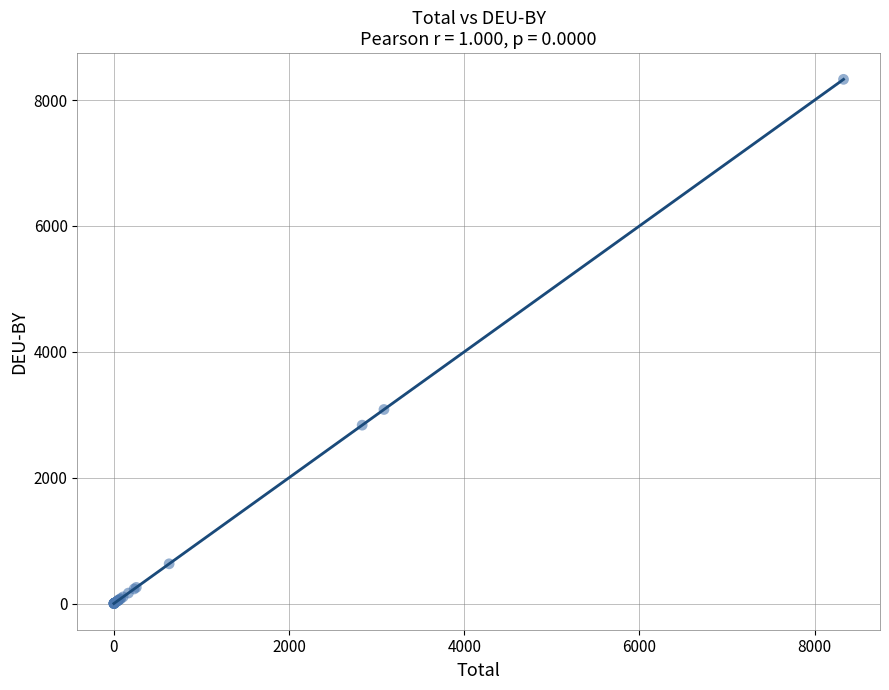

What Y value in the scatter plot is closest to 4164?

3083.6